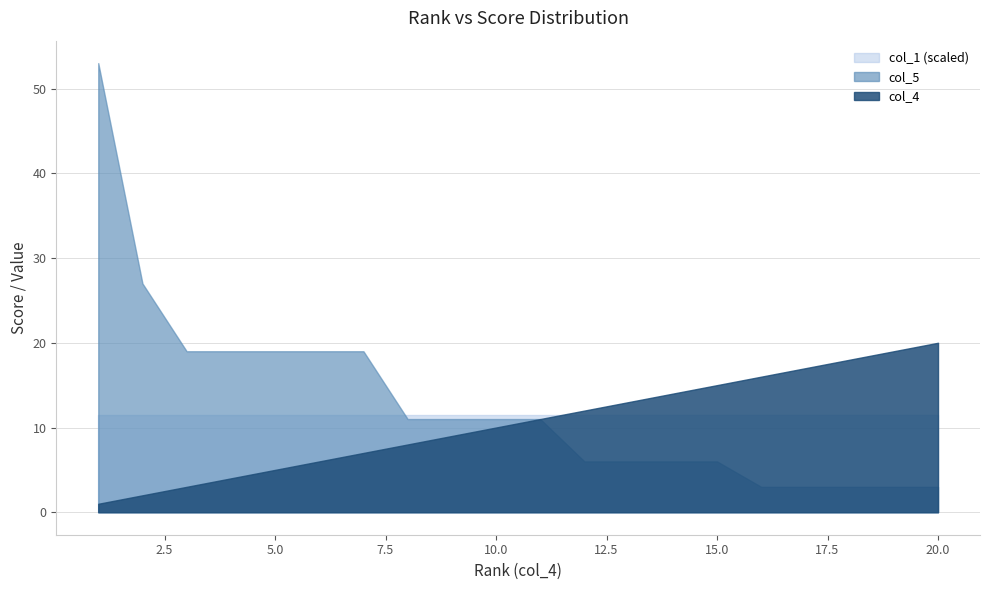

What is the value of the col_5 point at the 1st from the left?

53